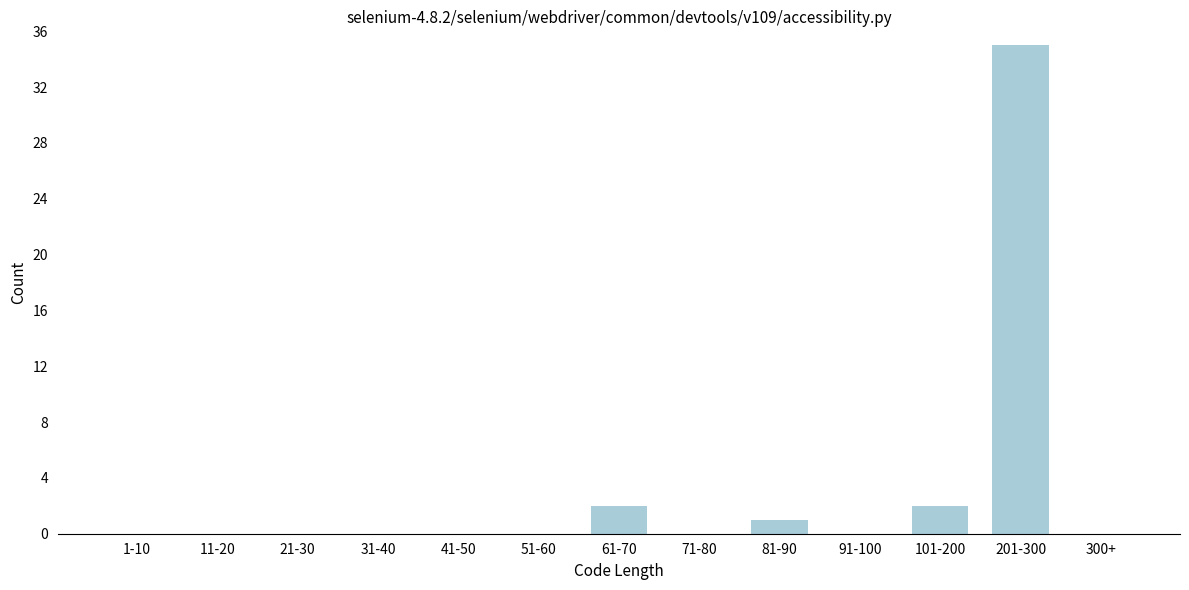

Reading left to right, transcribe all the data shown in this chart.

1-10=0	11-20=0	21-30=0	31-40=0	41-50=0	51-60=0	61-70=2	71-80=0	81-90=1	91-100=0	101-200=2	201-300=35	300+=0